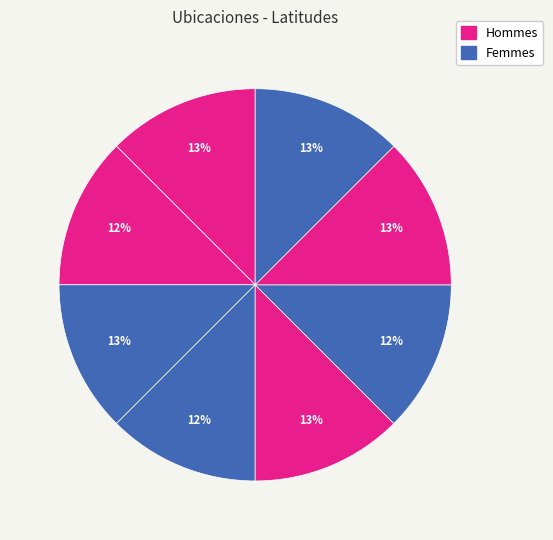

How many slices are in this pie chart?

8